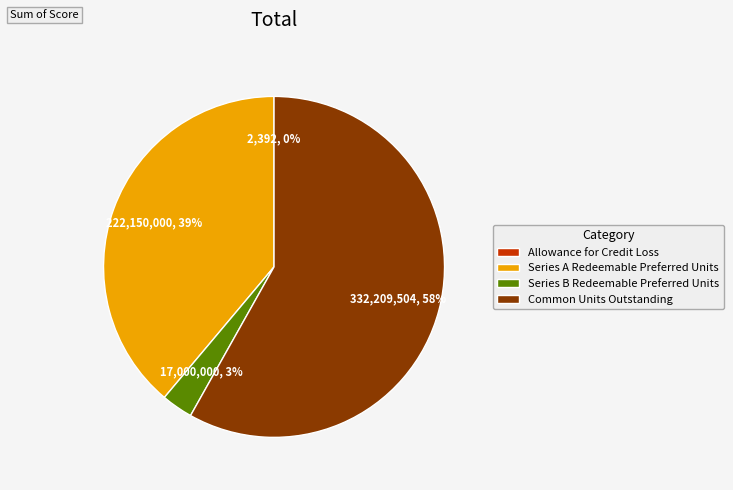

The Series A Redeemable Preferred Units slice represents 39% of the pie. True or false?

True